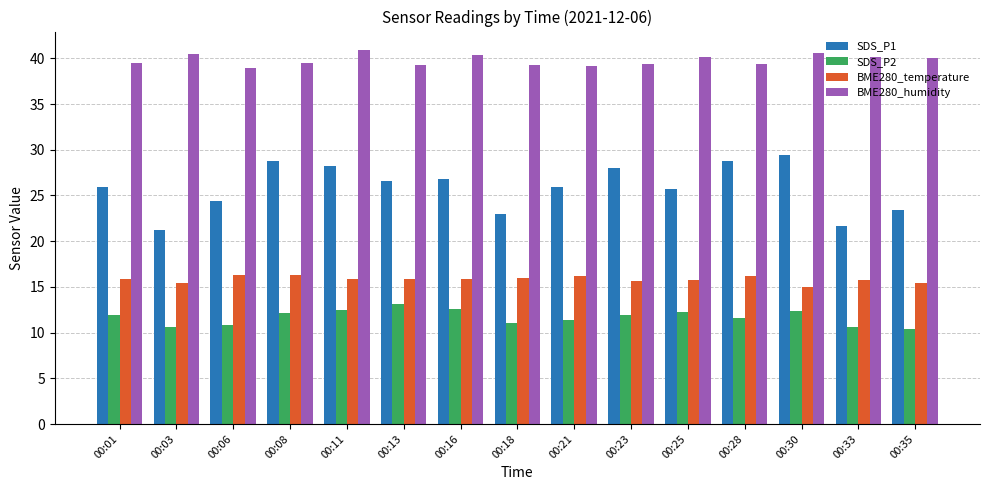

Are the bars grouped side by side (vs. stacked)?

Yes